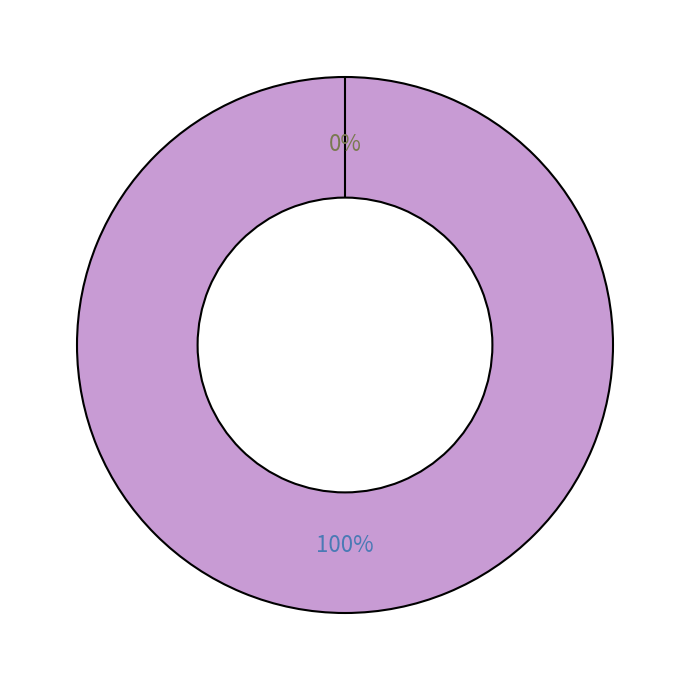

Rank the categories by value from highest to lowest.

Vote, Ticket